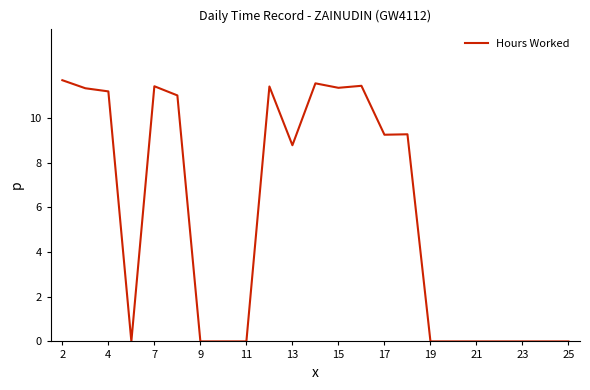

True or false: there are more than 1 points higher than both neighbors.

True